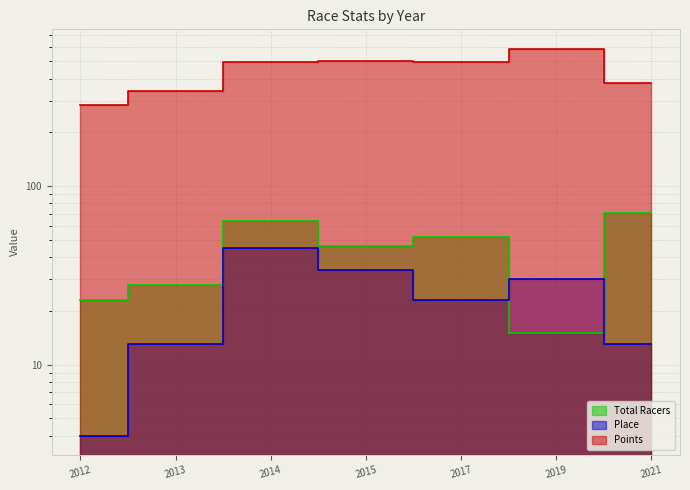

Which series has the largest range (max minus min)?

Points